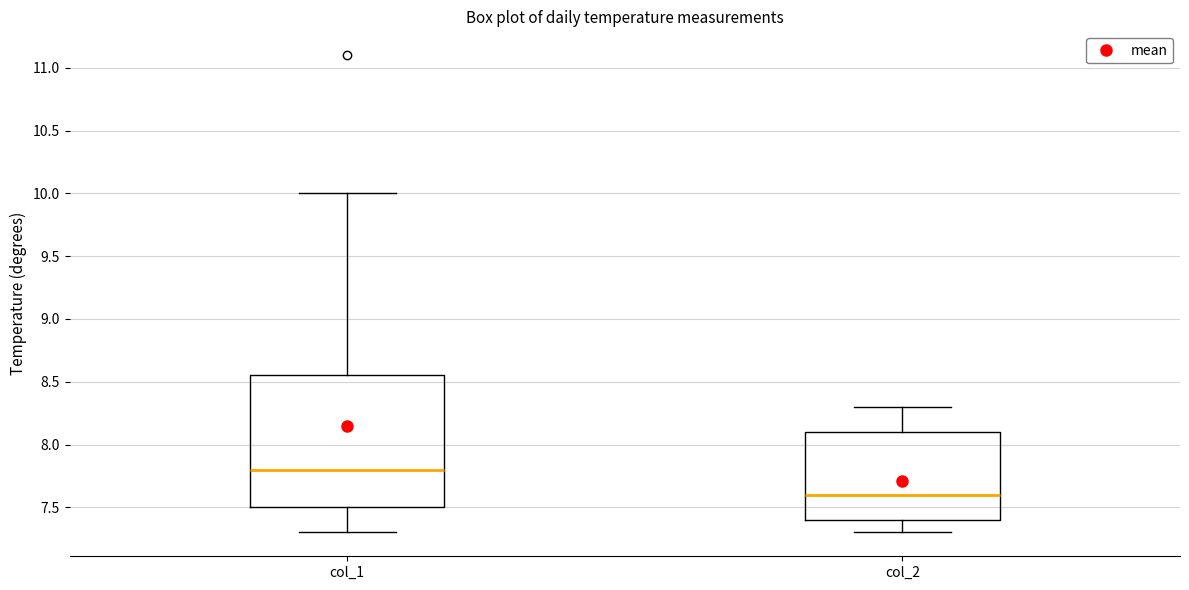

Which box's median line is the lowest?

col_2